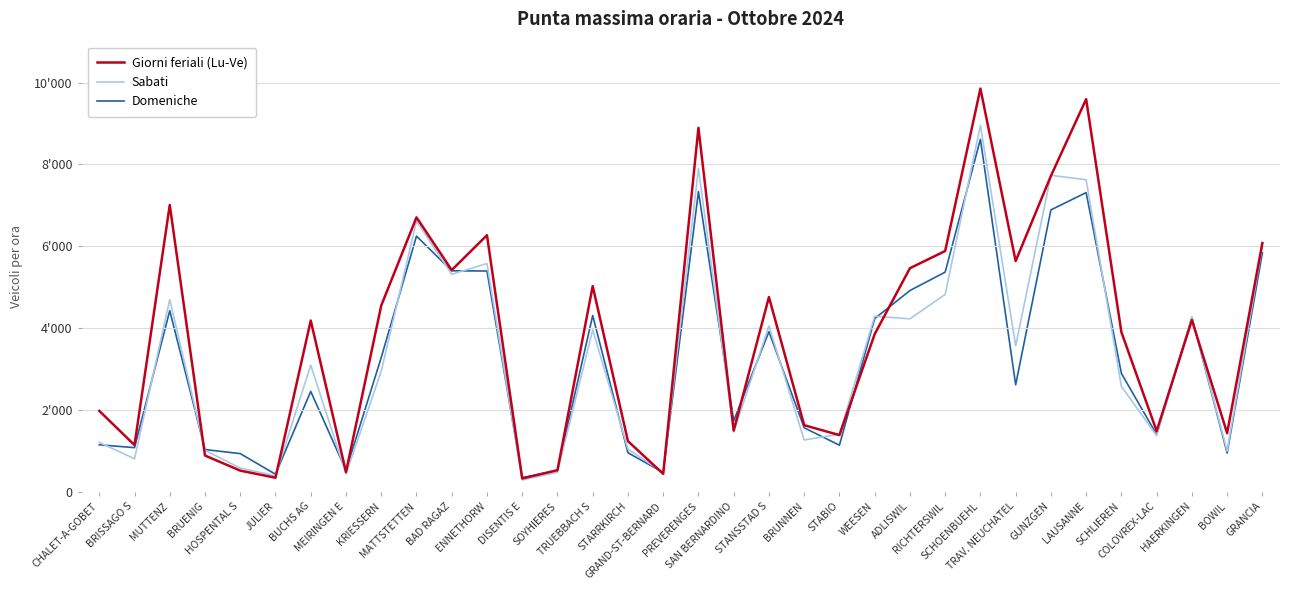

True or false: Domeniche has a value of 1739 at SAN BERNARDINO.

True